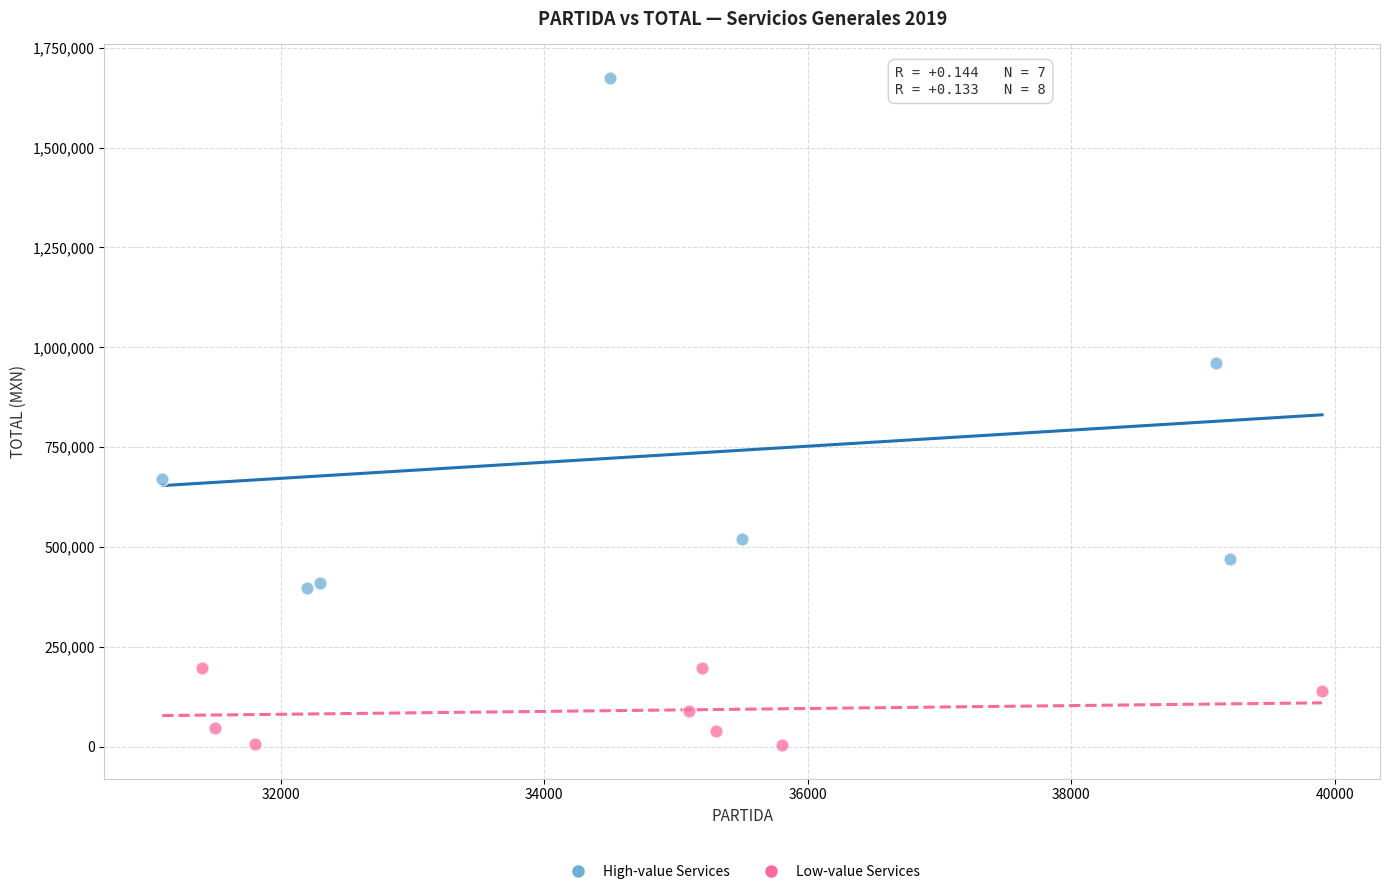

What are all the series names shown in the legend?

High-value Services, Low-value Services